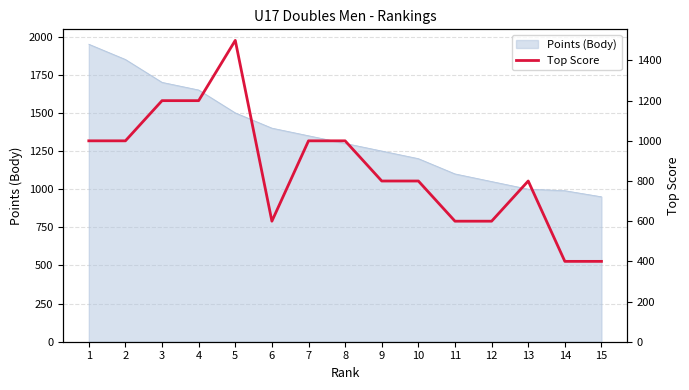

At which category does the chart reach its peak across all series?

5